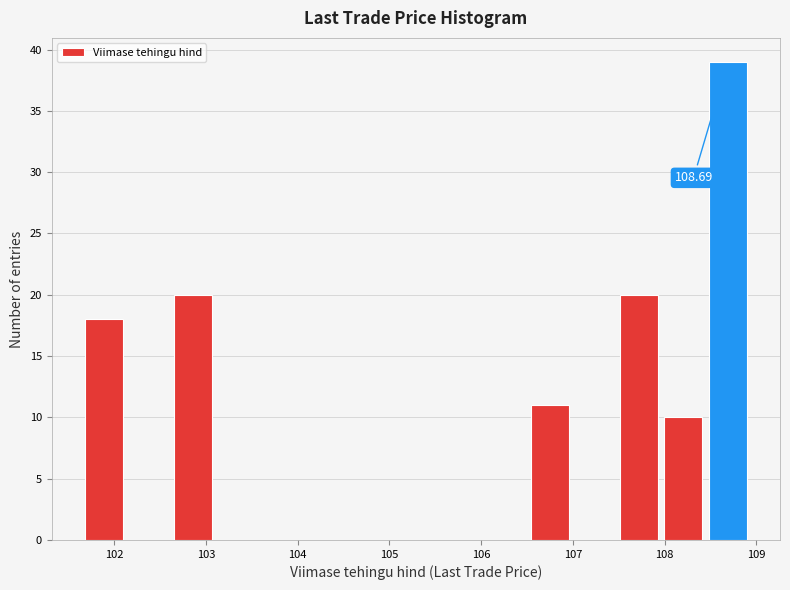

Over which range of the x-axis is the bar tallest?

108.4 to 108.9